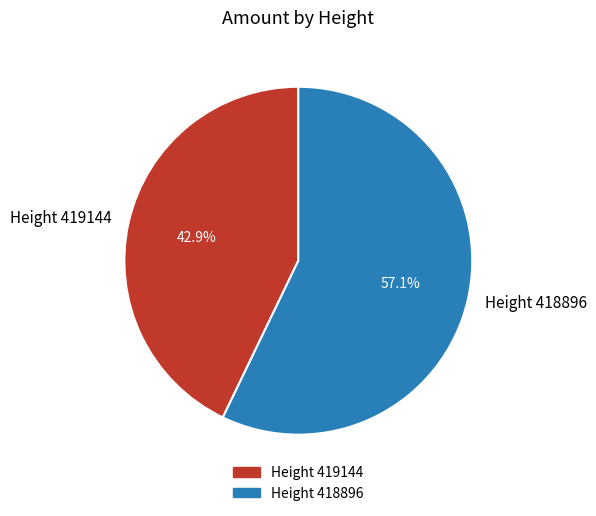

To the nearest percent, what is the difference between the largest and smallest slice percentages?

14%